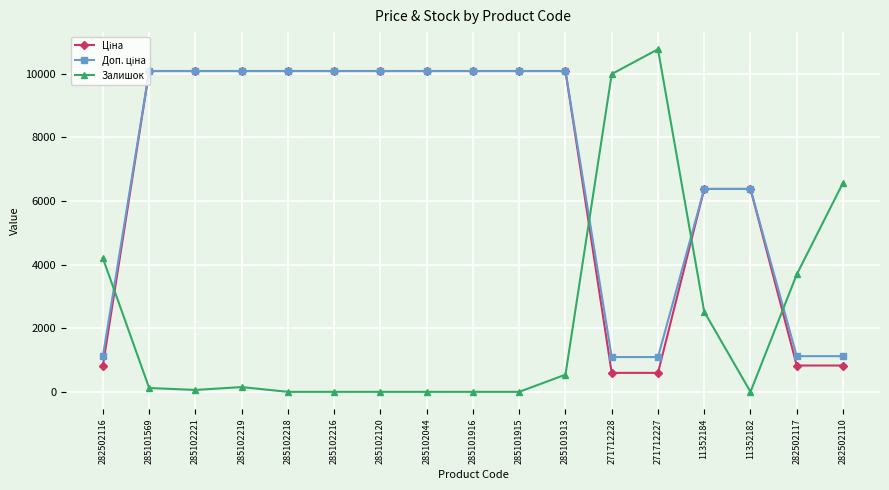

What is the spread (max minus min) of values at 282502117?

2862.4